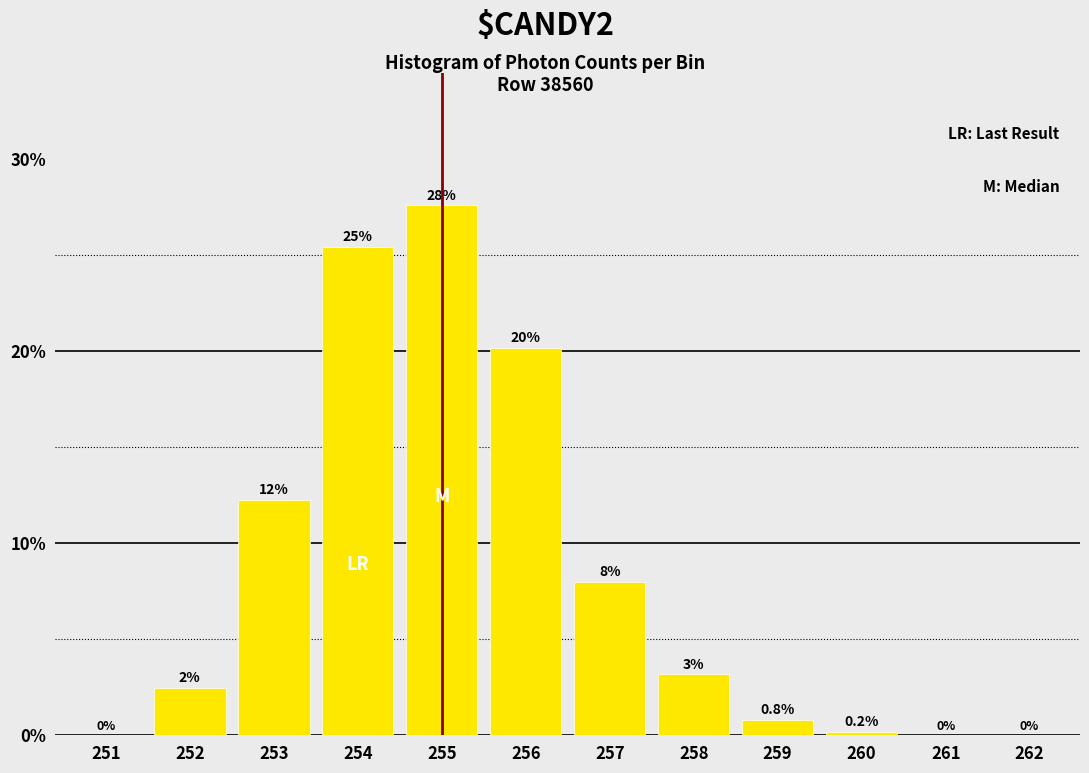

At which label does the data first exceed 3?

253